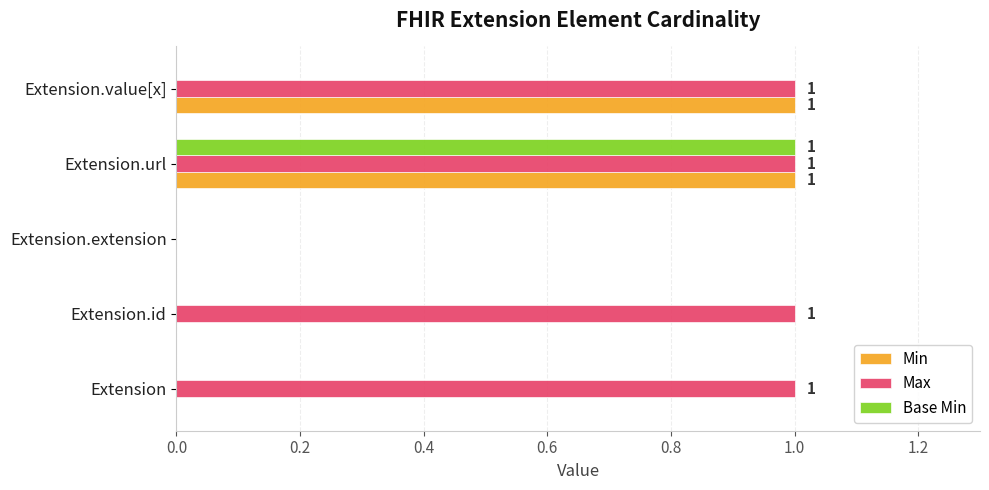

Between Extension.id and Extension.extension, which series saw the biggest shift?

Max